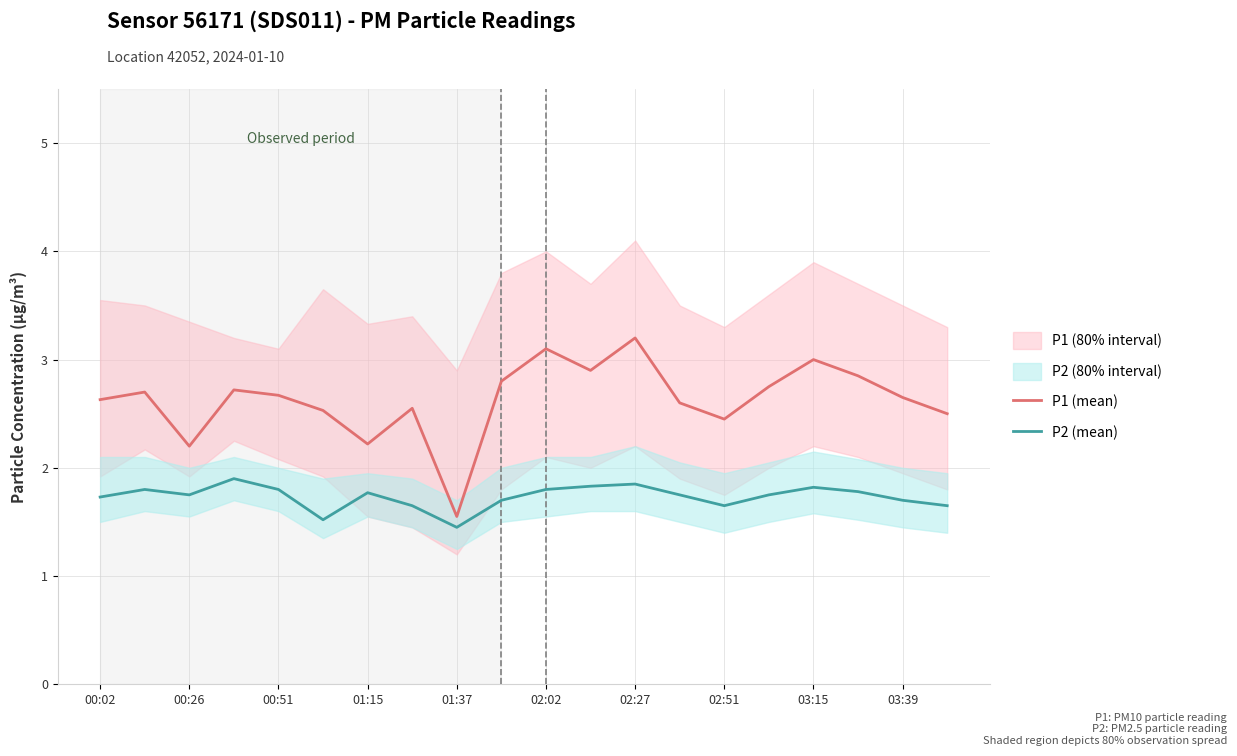

Where does the P1 (mean) series first go above 2?

00:02